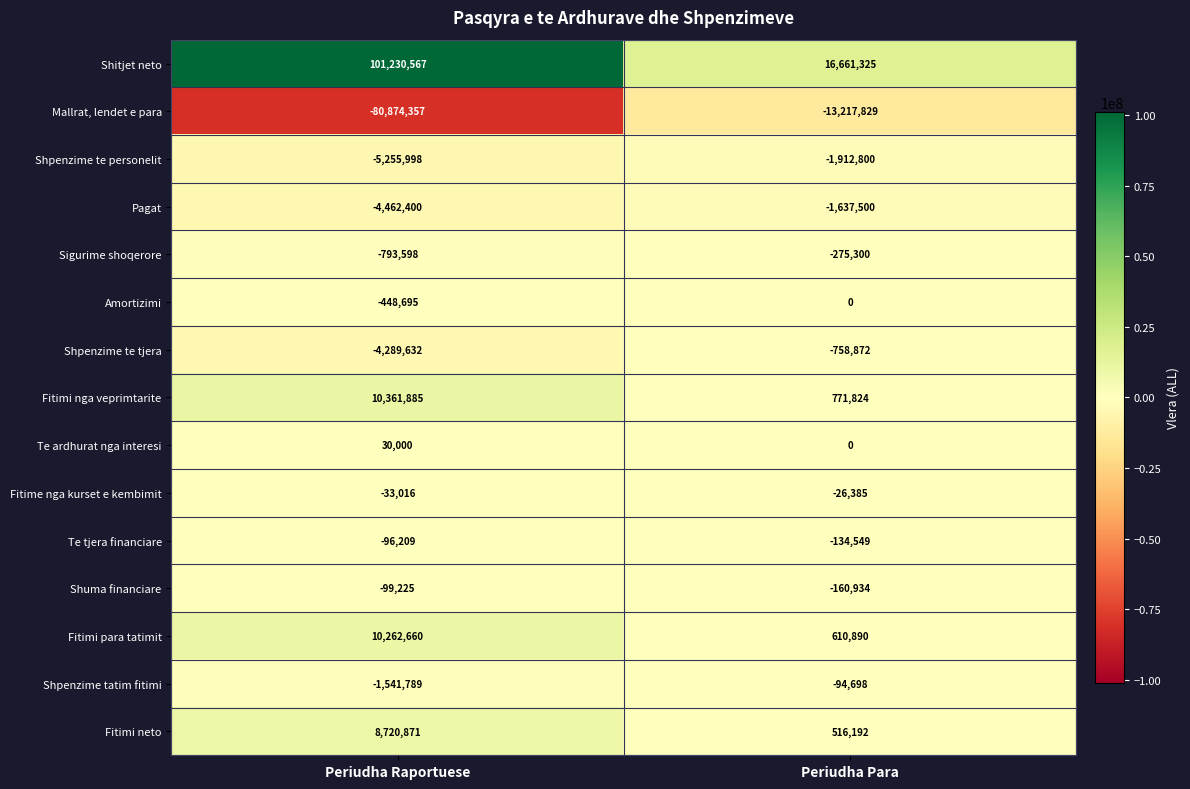

At which label is Amortizimi closest to -224347?

Periudha Para